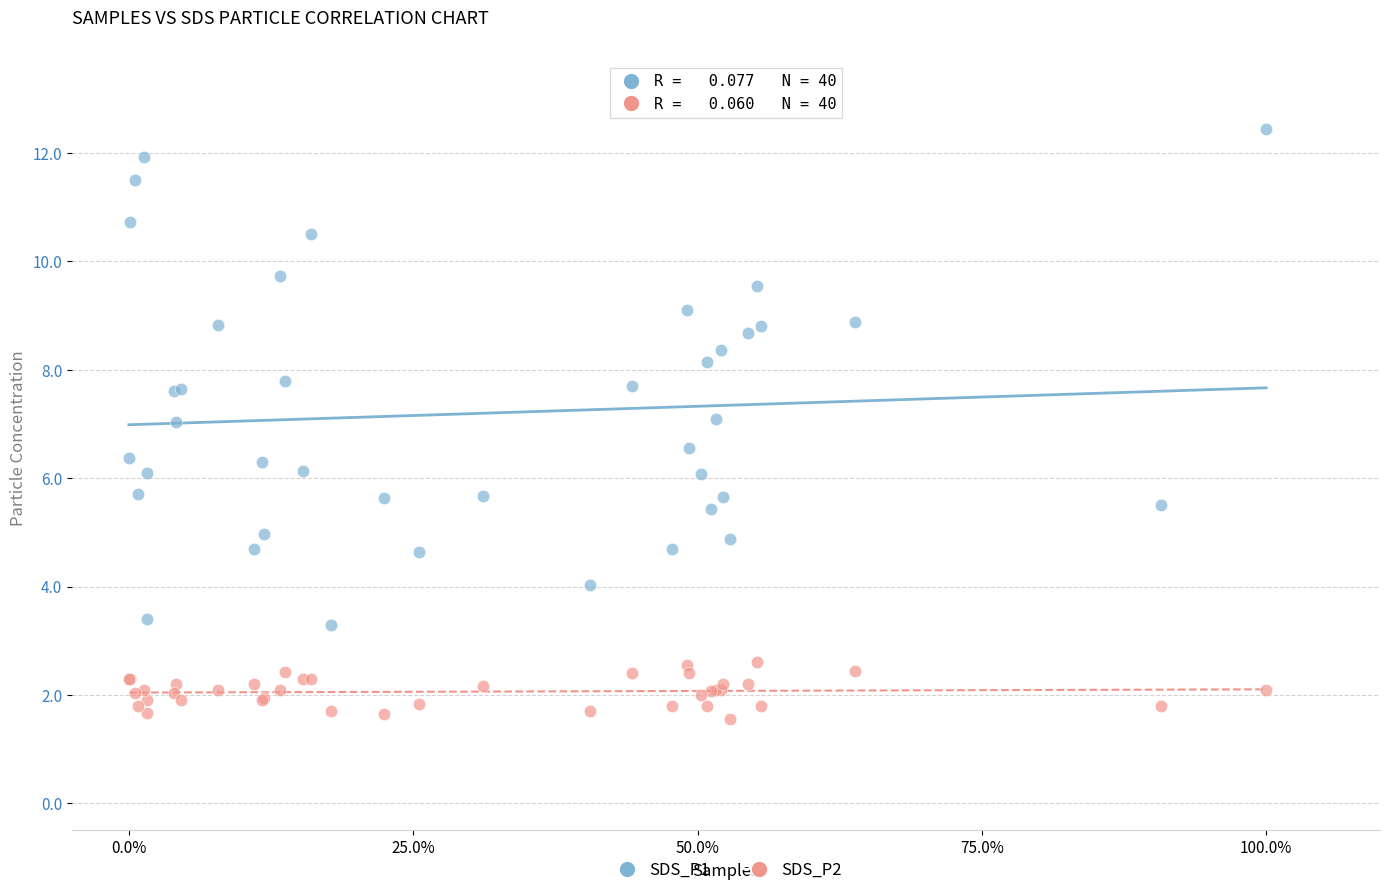

Which series has the widest spread of Y values?

SDS_P1